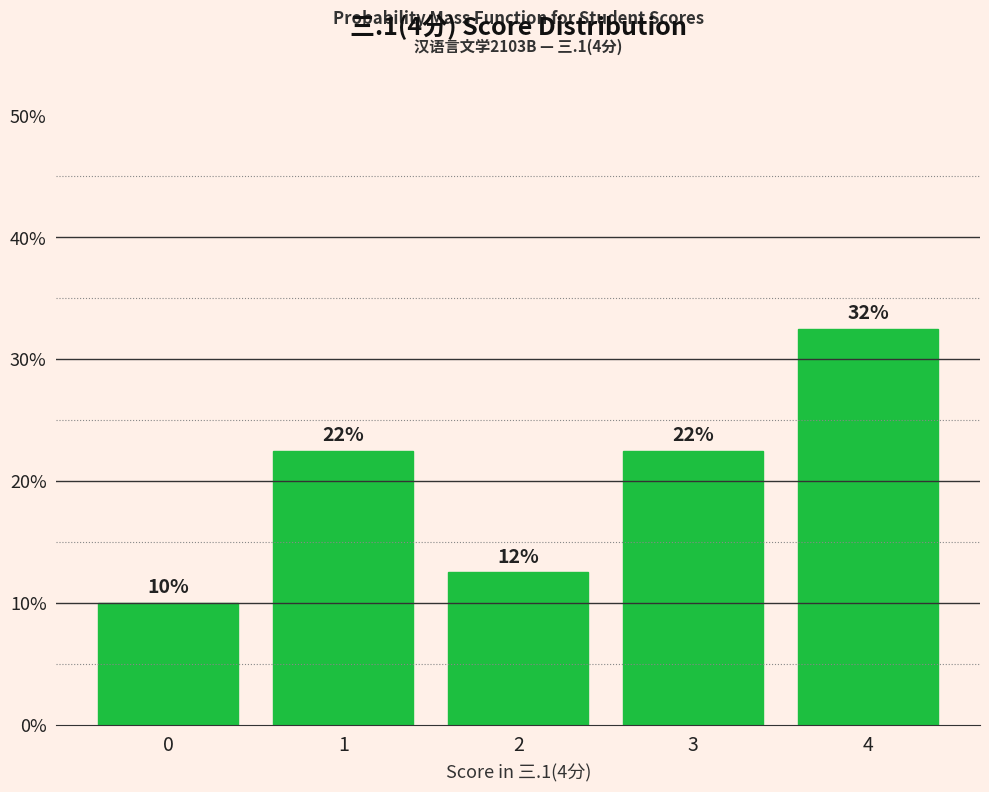

Does the chart contain stacked bars?

No